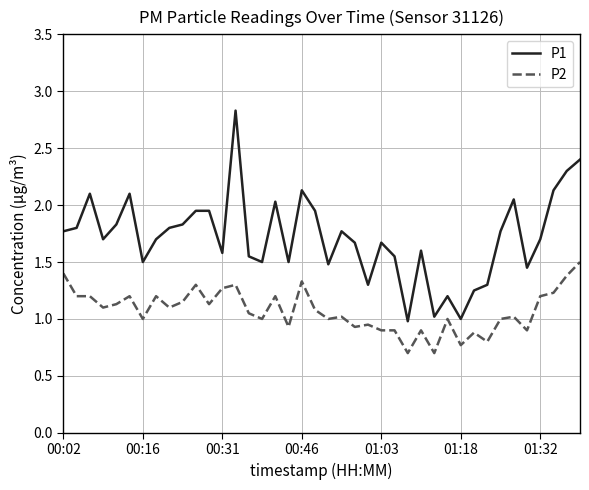

What is the difference between the maximum and minimum values in the P2 series?

0.8